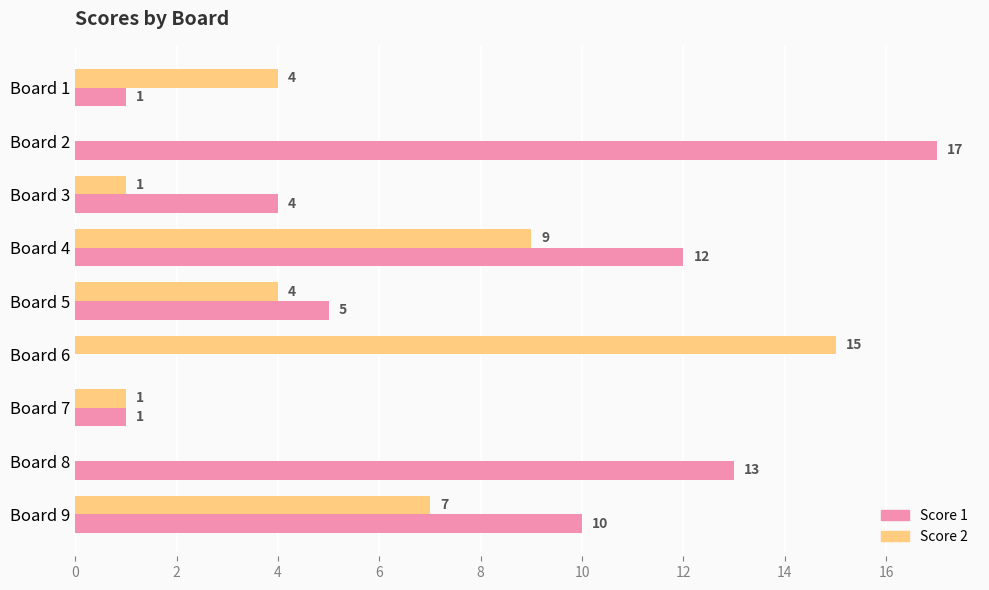

Between Board 2 and Board 4, which series saw the biggest shift?

Score 2